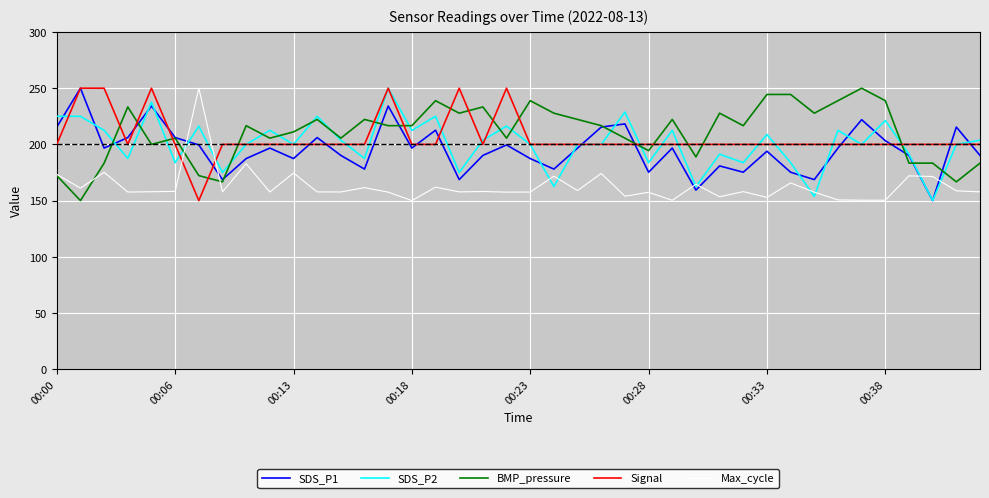

At how many categories does at least one series exceed 176?

40